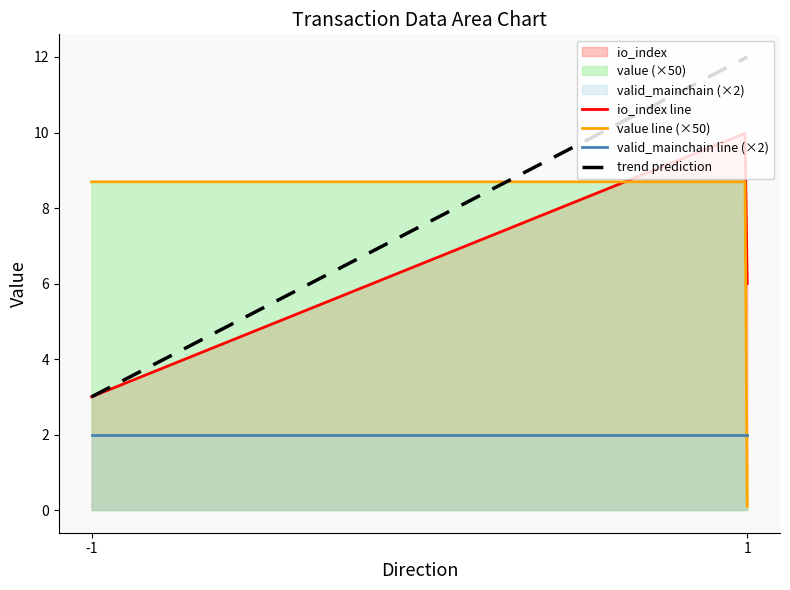

How many values in the io_index series exceed 6?

1